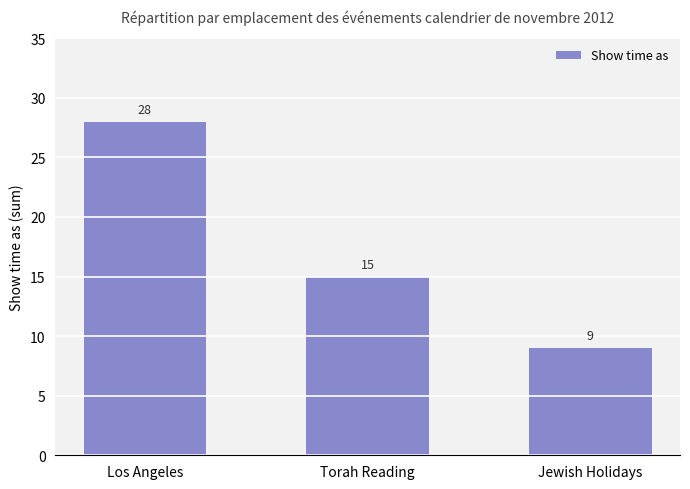

What is the difference between the values at Los Angeles and Torah Reading?

13